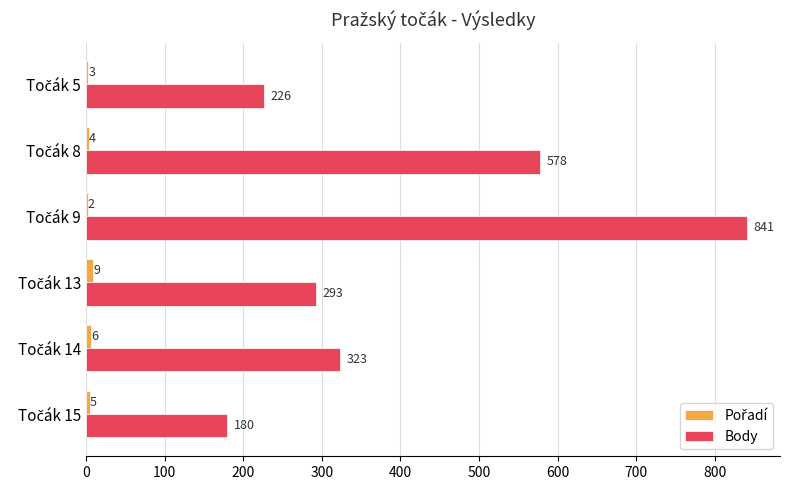

Count the number of data series in this chart.

2